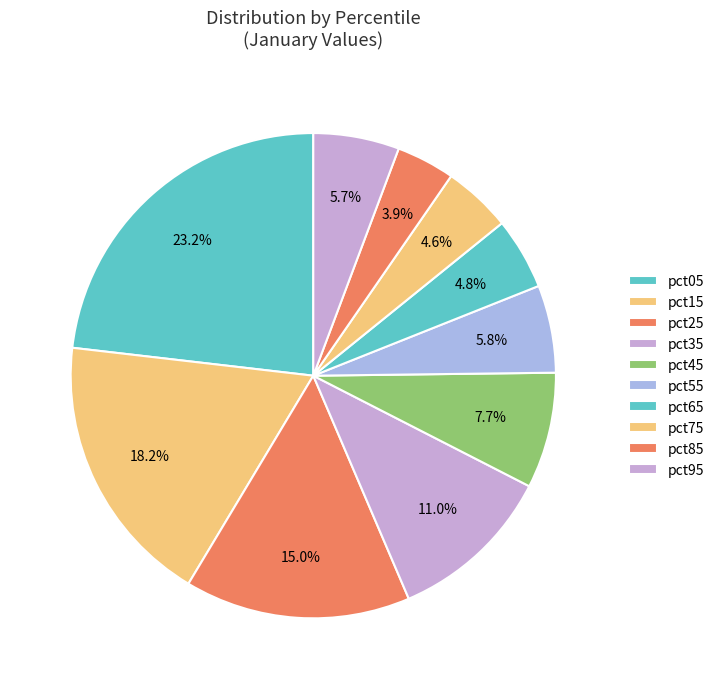

How many segments does this pie chart have?

10